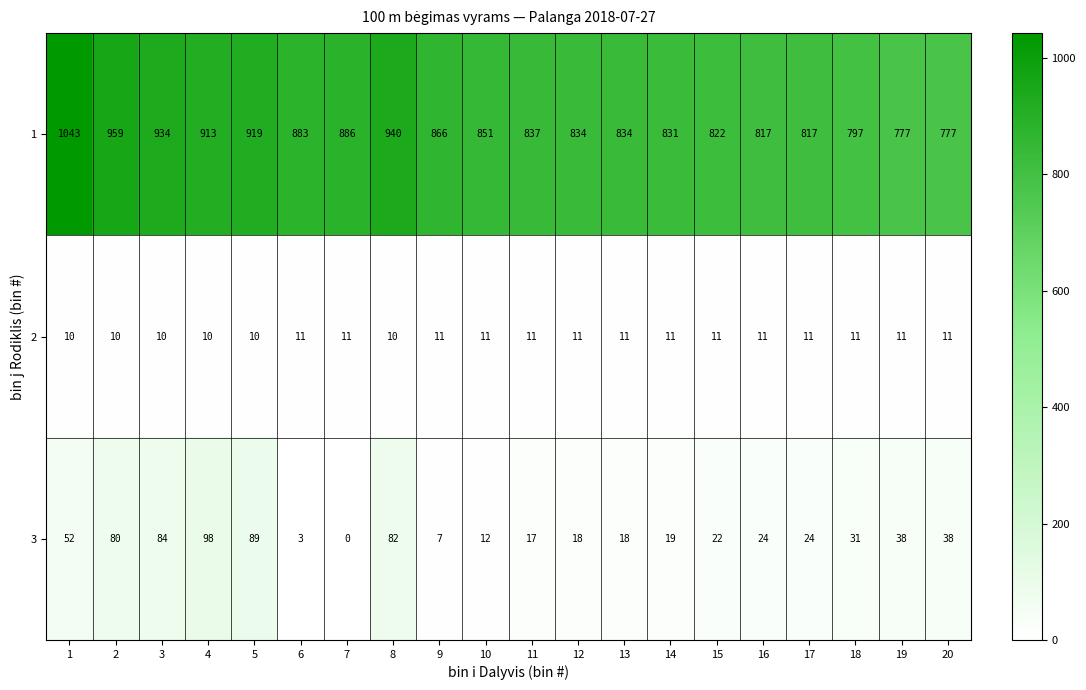

Read the 1 value at 8.

940